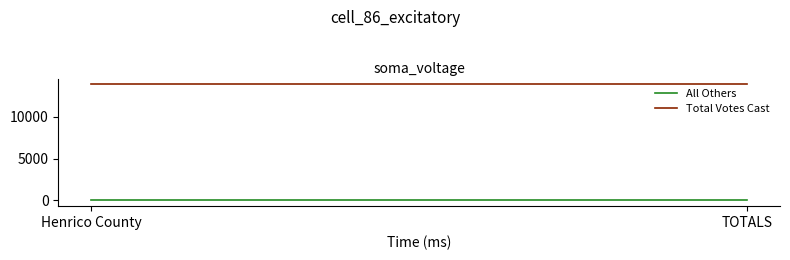

What is the value of the Total Votes Cast point at the 1st from the left?

13902